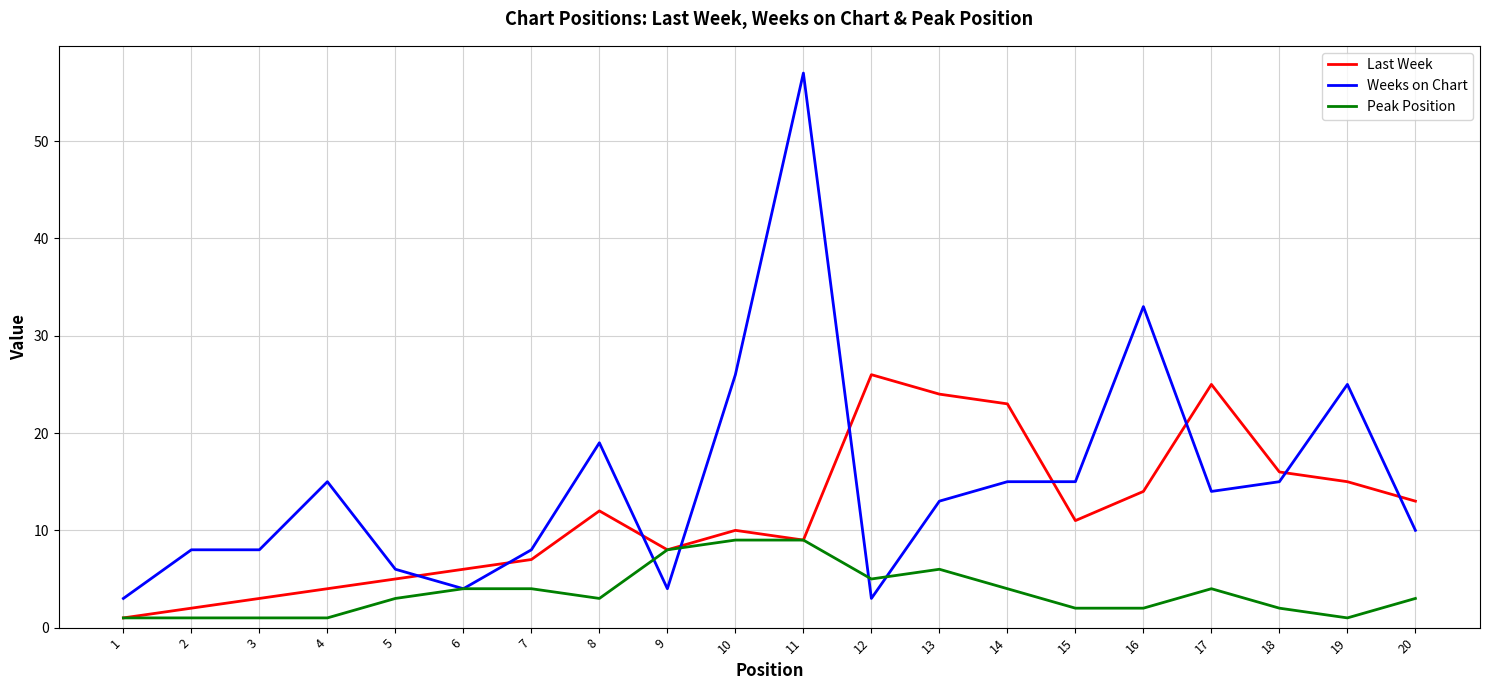

What is the difference between the Peak Position values at 13 and 17?

2